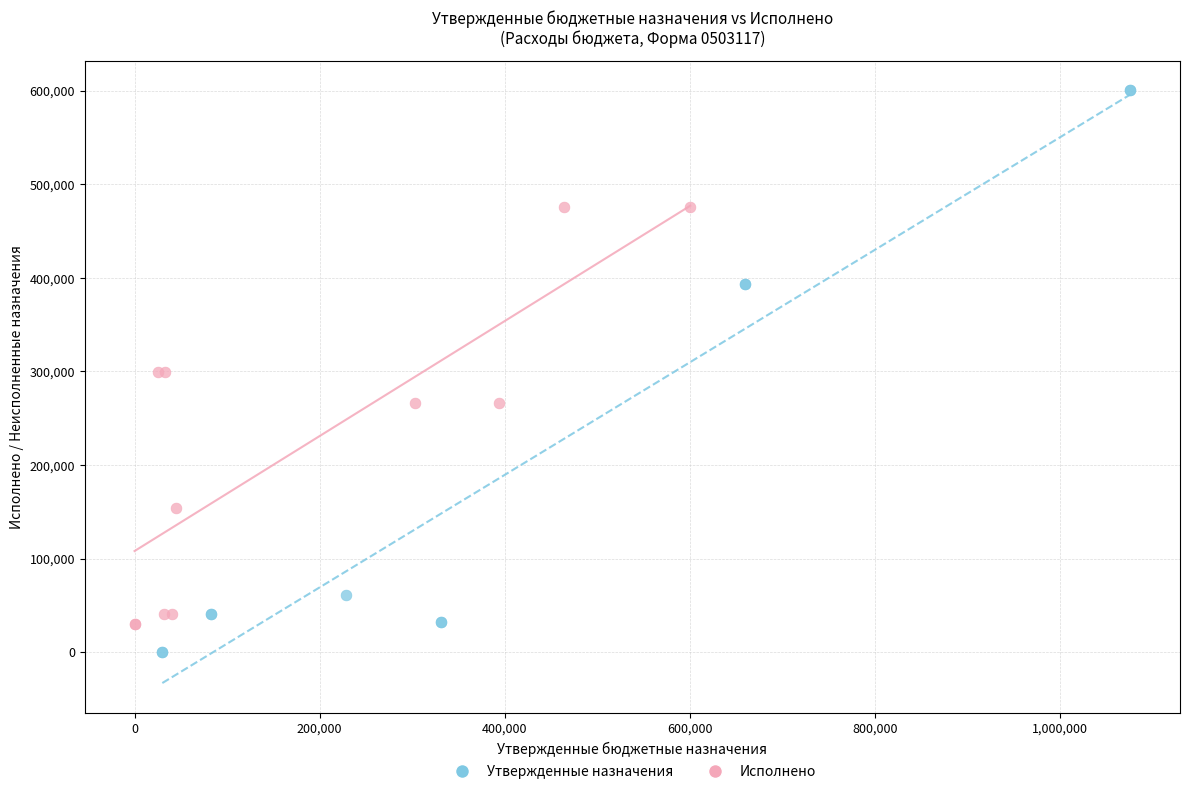

Which series has the widest spread of Y values?

Утвержденные назначения